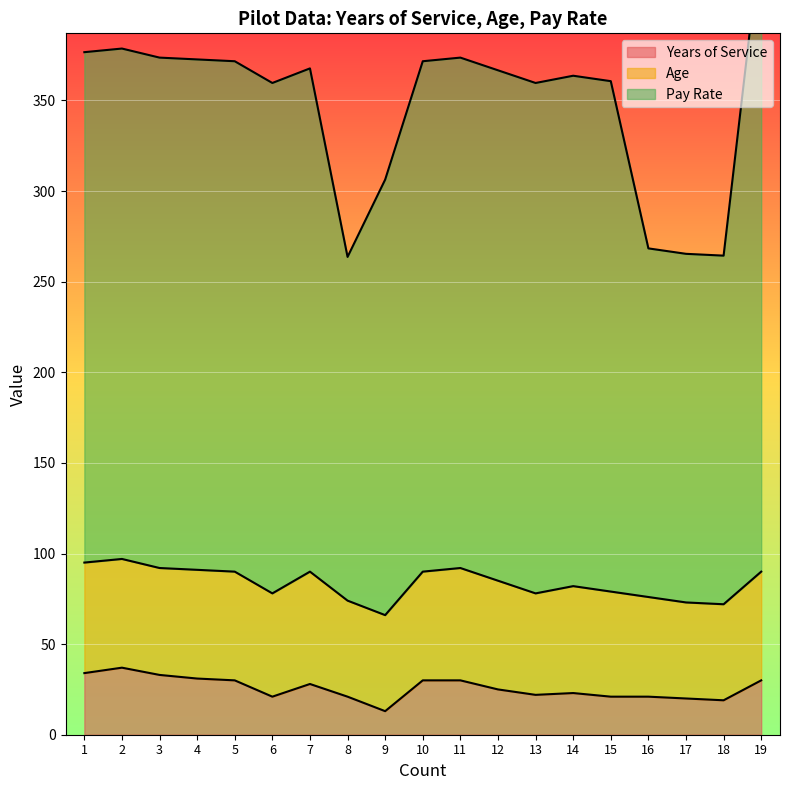

Where is Years of Service nearest to the value 25?

12